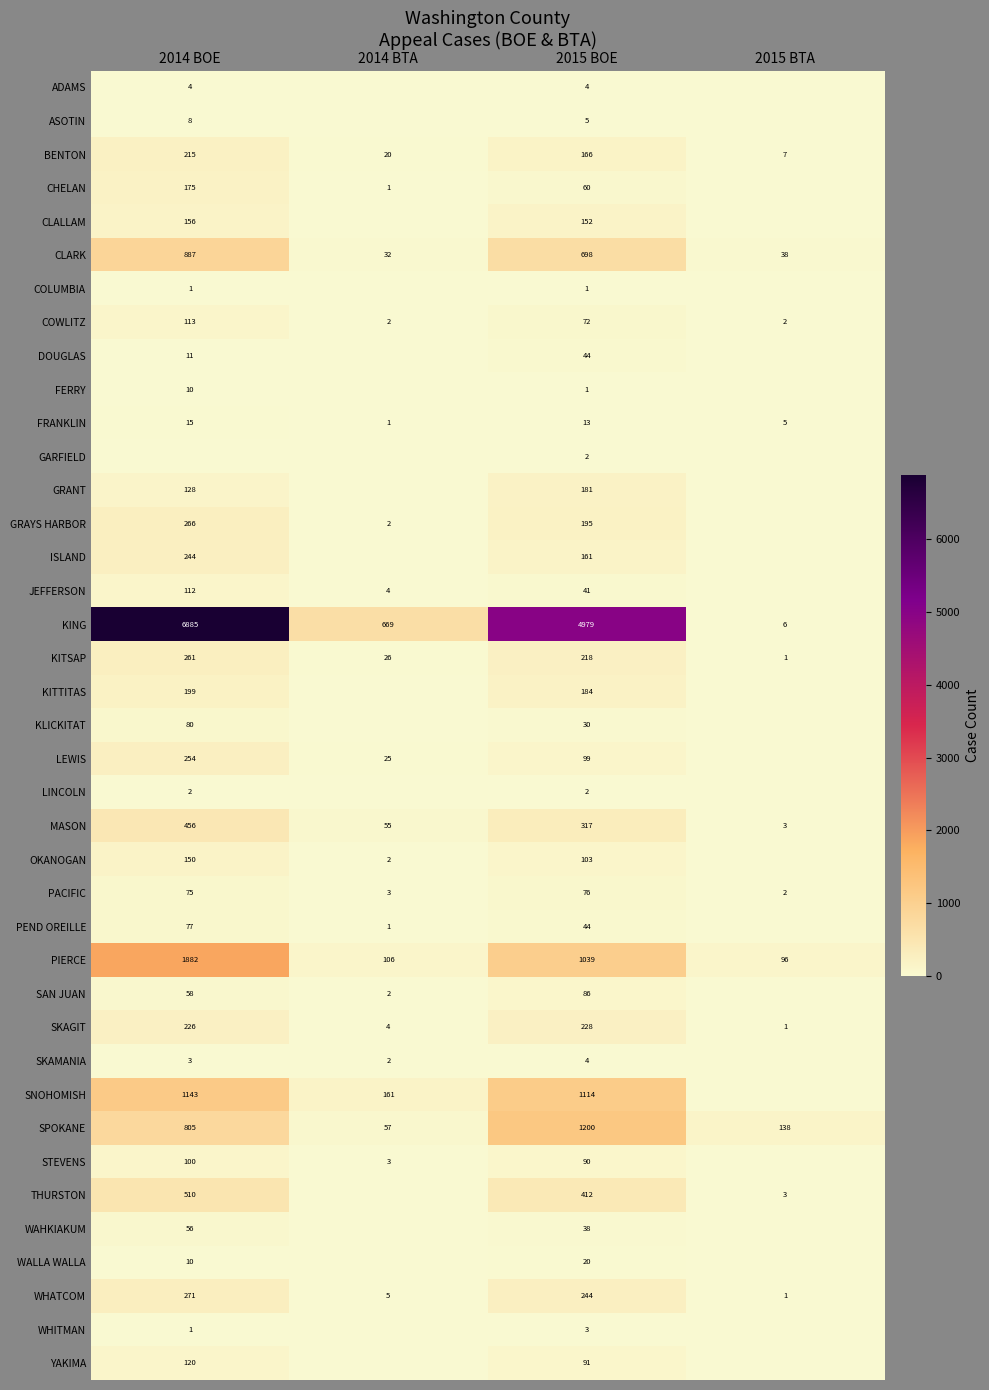

What is the total value across all series at 2015 BTA?

303